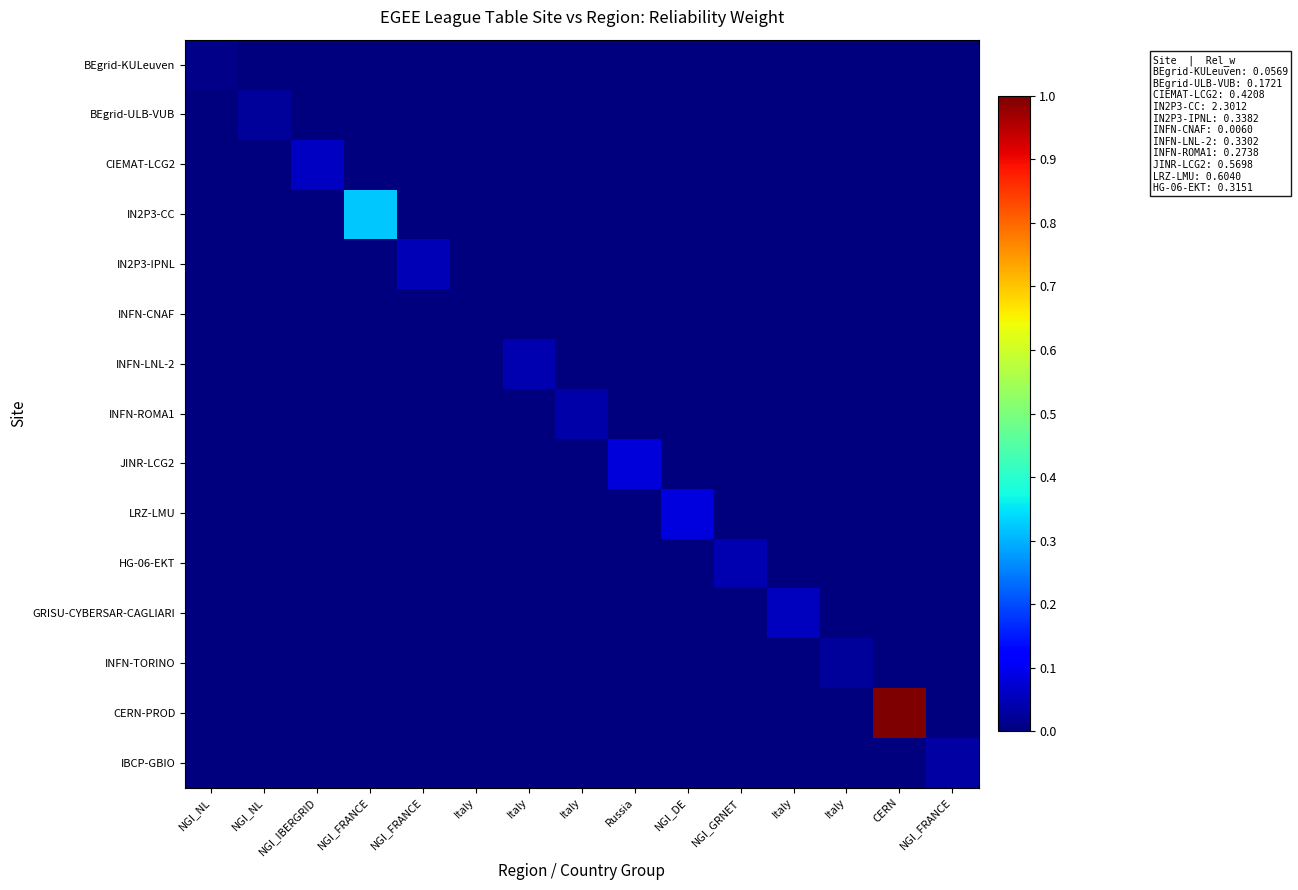

Reading left to right, what are all the values shown in this chart?

BEgrid-KULeuven: NGI_NL=0.0	NGI_NL=0.0	NGI_IBERGRID=0.0	NGI_FRANCE=0.0	NGI_FRANCE=0.0	Italy=0.0	Italy=0.0	Italy=0.0	Russia=0.0	NGI_DE=0.0	NGI_GRNET=0.0	Italy=0.0	Italy=0.0	CERN=0.0	NGI_FRANCE=0.0
BEgrid-ULB-VUB: NGI_NL=0.0	NGI_NL=0.0	NGI_IBERGRID=0.0	NGI_FRANCE=0.0	NGI_FRANCE=0.0	Italy=0.0	Italy=0.0	Italy=0.0	Russia=0.0	NGI_DE=0.0	NGI_GRNET=0.0	Italy=0.0	Italy=0.0	CERN=0.0	NGI_FRANCE=0.0
CIEMAT-LCG2: NGI_NL=0.0	NGI_NL=0.0	NGI_IBERGRID=0.1	NGI_FRANCE=0.0	NGI_FRANCE=0.0	Italy=0.0	Italy=0.0	Italy=0.0	Russia=0.0	NGI_DE=0.0	NGI_GRNET=0.0	Italy=0.0	Italy=0.0	CERN=0.0	NGI_FRANCE=0.0
IN2P3-CC: NGI_NL=0.0	NGI_NL=0.0	NGI_IBERGRID=0.0	NGI_FRANCE=0.3	NGI_FRANCE=0.0	Italy=0.0	Italy=0.0	Italy=0.0	Russia=0.0	NGI_DE=0.0	NGI_GRNET=0.0	Italy=0.0	Italy=0.0	CERN=0.0	NGI_FRANCE=0.0
IN2P3-IPNL: NGI_NL=0.0	NGI_NL=0.0	NGI_IBERGRID=0.0	NGI_FRANCE=0.0	NGI_FRANCE=0.0	Italy=0.0	Italy=0.0	Italy=0.0	Russia=0.0	NGI_DE=0.0	NGI_GRNET=0.0	Italy=0.0	Italy=0.0	CERN=0.0	NGI_FRANCE=0.0
INFN-CNAF: NGI_NL=0.0	NGI_NL=0.0	NGI_IBERGRID=0.0	NGI_FRANCE=0.0	NGI_FRANCE=0.0	Italy=0.0	Italy=0.0	Italy=0.0	Russia=0.0	NGI_DE=0.0	NGI_GRNET=0.0	Italy=0.0	Italy=0.0	CERN=0.0	NGI_FRANCE=0.0
INFN-LNL-2: NGI_NL=0.0	NGI_NL=0.0	NGI_IBERGRID=0.0	NGI_FRANCE=0.0	NGI_FRANCE=0.0	Italy=0.0	Italy=0.0	Italy=0.0	Russia=0.0	NGI_DE=0.0	NGI_GRNET=0.0	Italy=0.0	Italy=0.0	CERN=0.0	NGI_FRANCE=0.0
INFN-ROMA1: NGI_NL=0.0	NGI_NL=0.0	NGI_IBERGRID=0.0	NGI_FRANCE=0.0	NGI_FRANCE=0.0	Italy=0.0	Italy=0.0	Italy=0.0	Russia=0.0	NGI_DE=0.0	NGI_GRNET=0.0	Italy=0.0	Italy=0.0	CERN=0.0	NGI_FRANCE=0.0
JINR-LCG2: NGI_NL=0.0	NGI_NL=0.0	NGI_IBERGRID=0.0	NGI_FRANCE=0.0	NGI_FRANCE=0.0	Italy=0.0	Italy=0.0	Italy=0.0	Russia=0.1	NGI_DE=0.0	NGI_GRNET=0.0	Italy=0.0	Italy=0.0	CERN=0.0	NGI_FRANCE=0.0
LRZ-LMU: NGI_NL=0.0	NGI_NL=0.0	NGI_IBERGRID=0.0	NGI_FRANCE=0.0	NGI_FRANCE=0.0	Italy=0.0	Italy=0.0	Italy=0.0	Russia=0.0	NGI_DE=0.1	NGI_GRNET=0.0	Italy=0.0	Italy=0.0	CERN=0.0	NGI_FRANCE=0.0
HG-06-EKT: NGI_NL=0.0	NGI_NL=0.0	NGI_IBERGRID=0.0	NGI_FRANCE=0.0	NGI_FRANCE=0.0	Italy=0.0	Italy=0.0	Italy=0.0	Russia=0.0	NGI_DE=0.0	NGI_GRNET=0.0	Italy=0.0	Italy=0.0	CERN=0.0	NGI_FRANCE=0.0
GRISU-CYBERSAR-CAGLIARI: NGI_NL=0.0	NGI_NL=0.0	NGI_IBERGRID=0.0	NGI_FRANCE=0.0	NGI_FRANCE=0.0	Italy=0.0	Italy=0.0	Italy=0.0	Russia=0.0	NGI_DE=0.0	NGI_GRNET=0.0	Italy=0.1	Italy=0.0	CERN=0.0	NGI_FRANCE=0.0
INFN-TORINO: NGI_NL=0.0	NGI_NL=0.0	NGI_IBERGRID=0.0	NGI_FRANCE=0.0	NGI_FRANCE=0.0	Italy=0.0	Italy=0.0	Italy=0.0	Russia=0.0	NGI_DE=0.0	NGI_GRNET=0.0	Italy=0.0	Italy=0.0	CERN=0.0	NGI_FRANCE=0.0
CERN-PROD: NGI_NL=0.0	NGI_NL=0.0	NGI_IBERGRID=0.0	NGI_FRANCE=0.0	NGI_FRANCE=0.0	Italy=0.0	Italy=0.0	Italy=0.0	Russia=0.0	NGI_DE=0.0	NGI_GRNET=0.0	Italy=0.0	Italy=0.0	CERN=1.0	NGI_FRANCE=0.0
IBCP-GBIO: NGI_NL=0.0	NGI_NL=0.0	NGI_IBERGRID=0.0	NGI_FRANCE=0.0	NGI_FRANCE=0.0	Italy=0.0	Italy=0.0	Italy=0.0	Russia=0.0	NGI_DE=0.0	NGI_GRNET=0.0	Italy=0.0	Italy=0.0	CERN=0.0	NGI_FRANCE=0.0